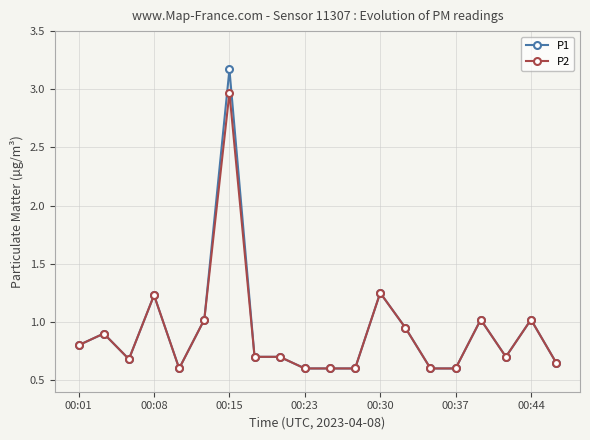

At how many categories does at least one series exceed 0?

20